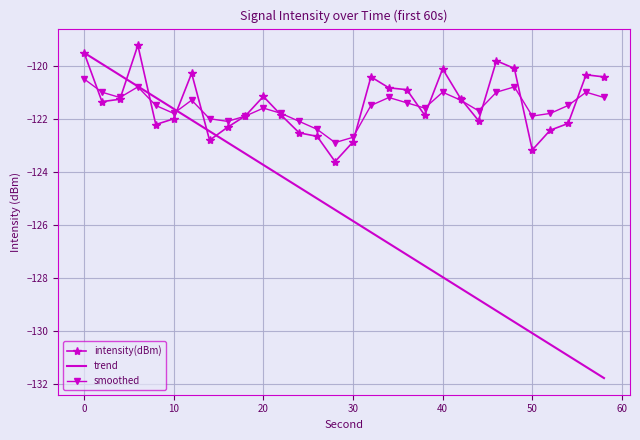

Which series has the widest spread of values?

trend